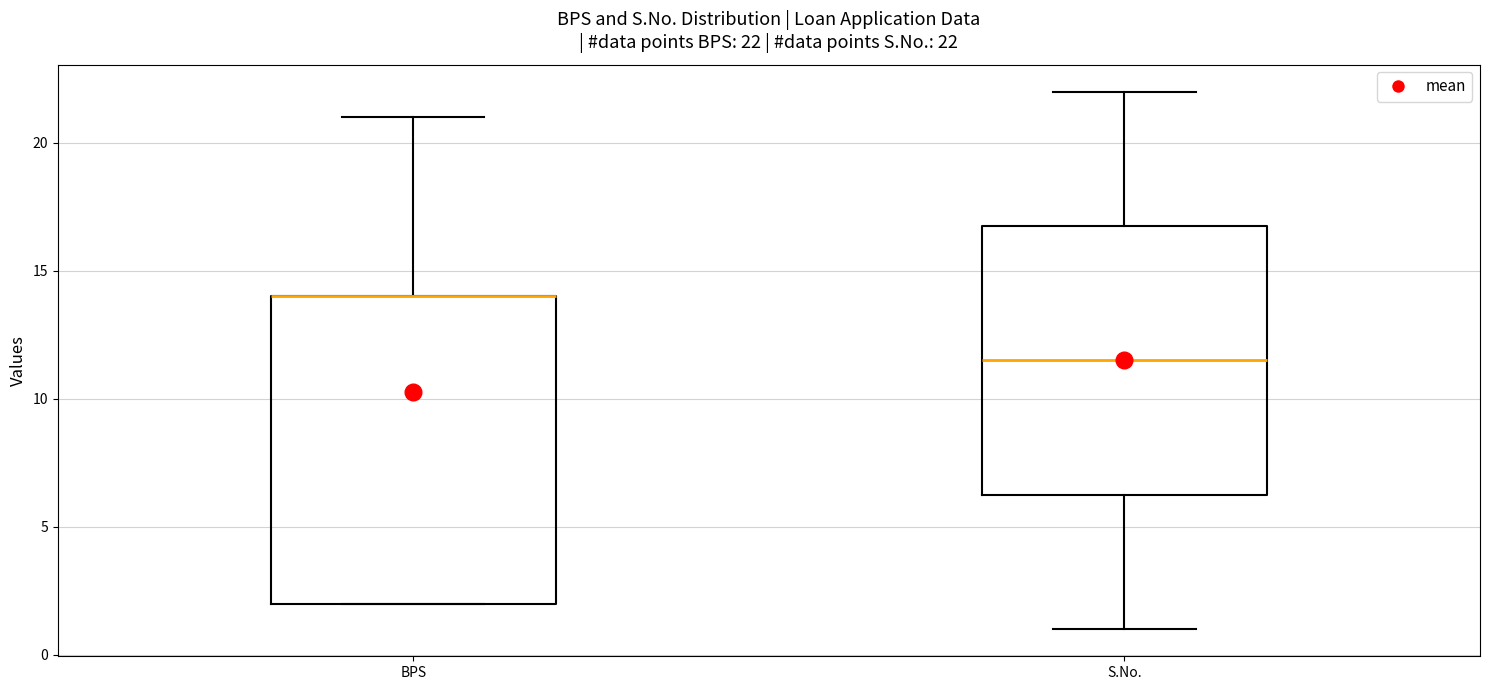

Comparing the boxes themselves (not the whiskers), which one is the tallest?

BPS